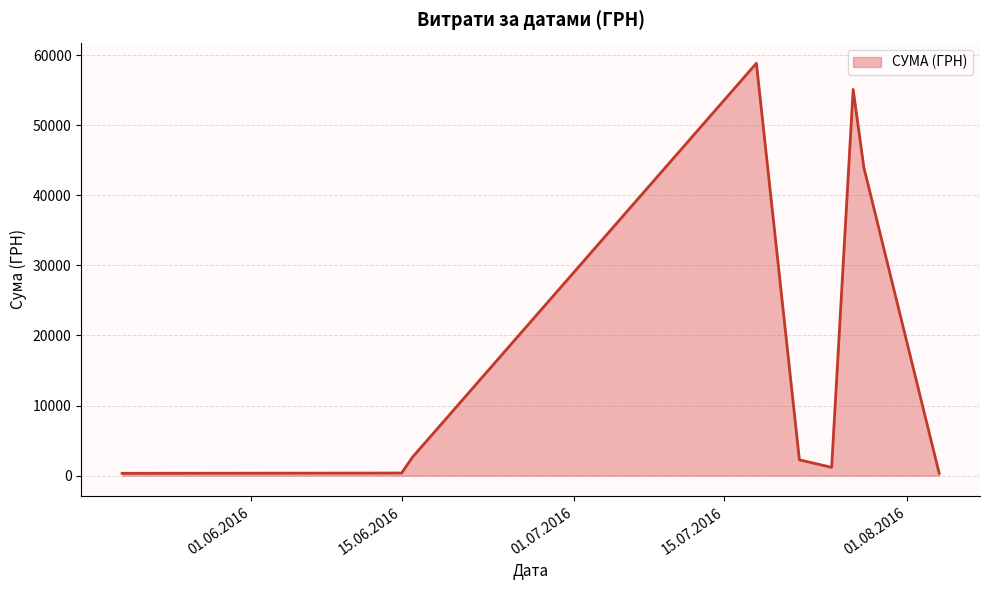

What is the difference between the maximum and minimum values?

58510.0